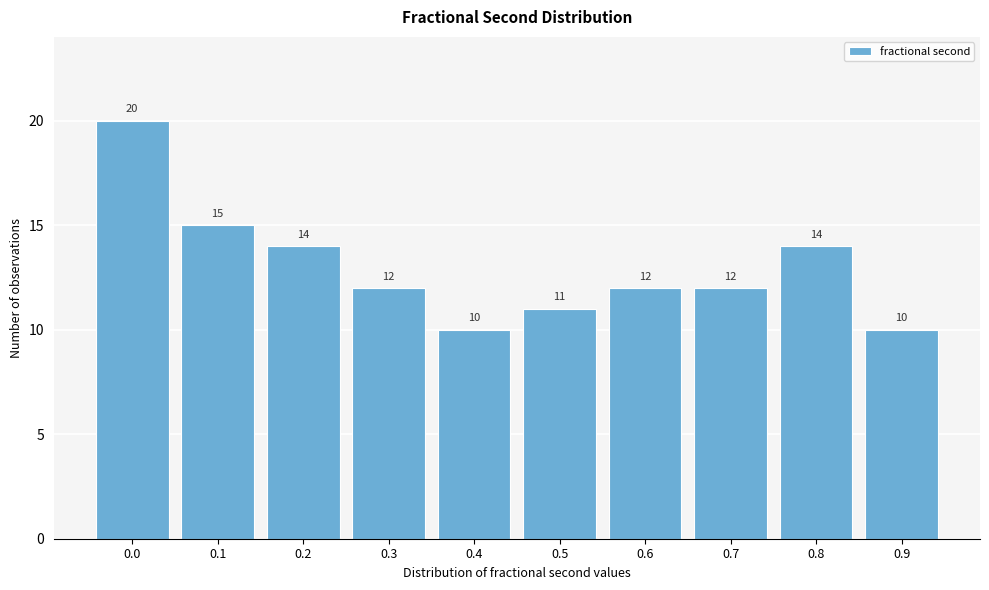

Reading left to right, extract all data points from this chart.

20	15	14	12	10	11	12	12	14	10